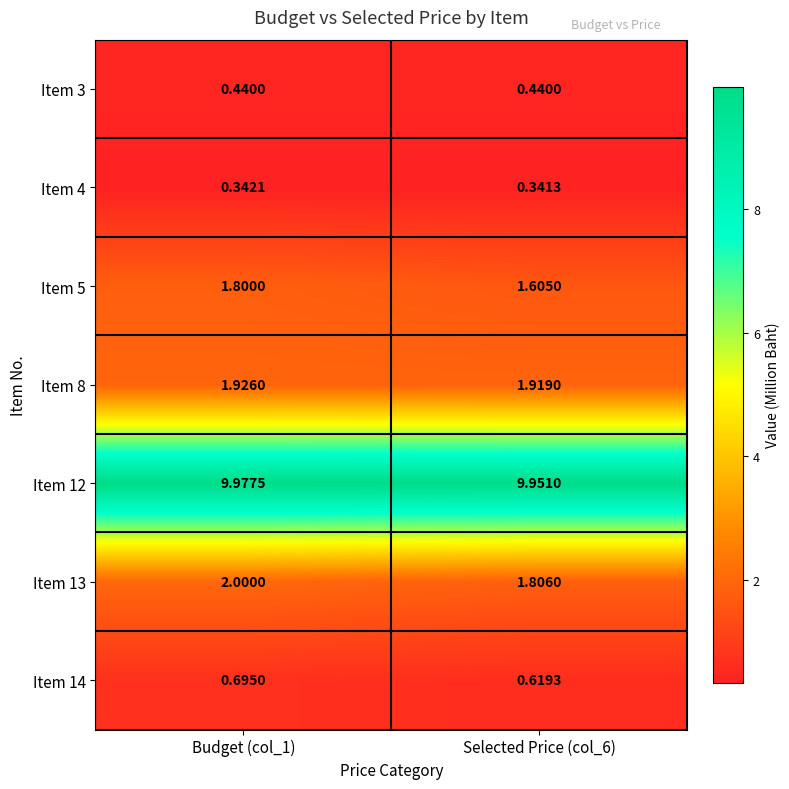

Is the value of Item 14 at Budget (col_1) greater than the value of Item 13 at Selected Price (col_6)?

No